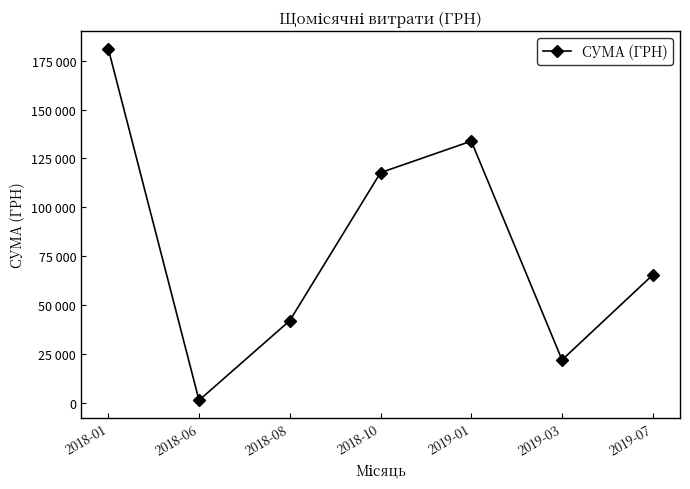

Does the chart have visible grid lines?

No